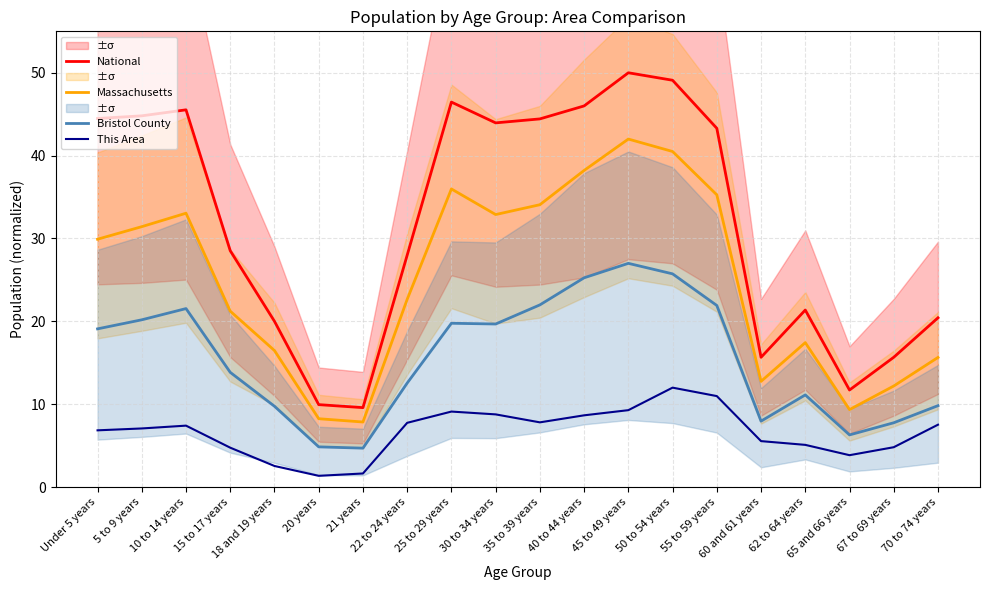

List the series in order of their peak value, highest first.

National, Massachusetts, Bristol County, This Area